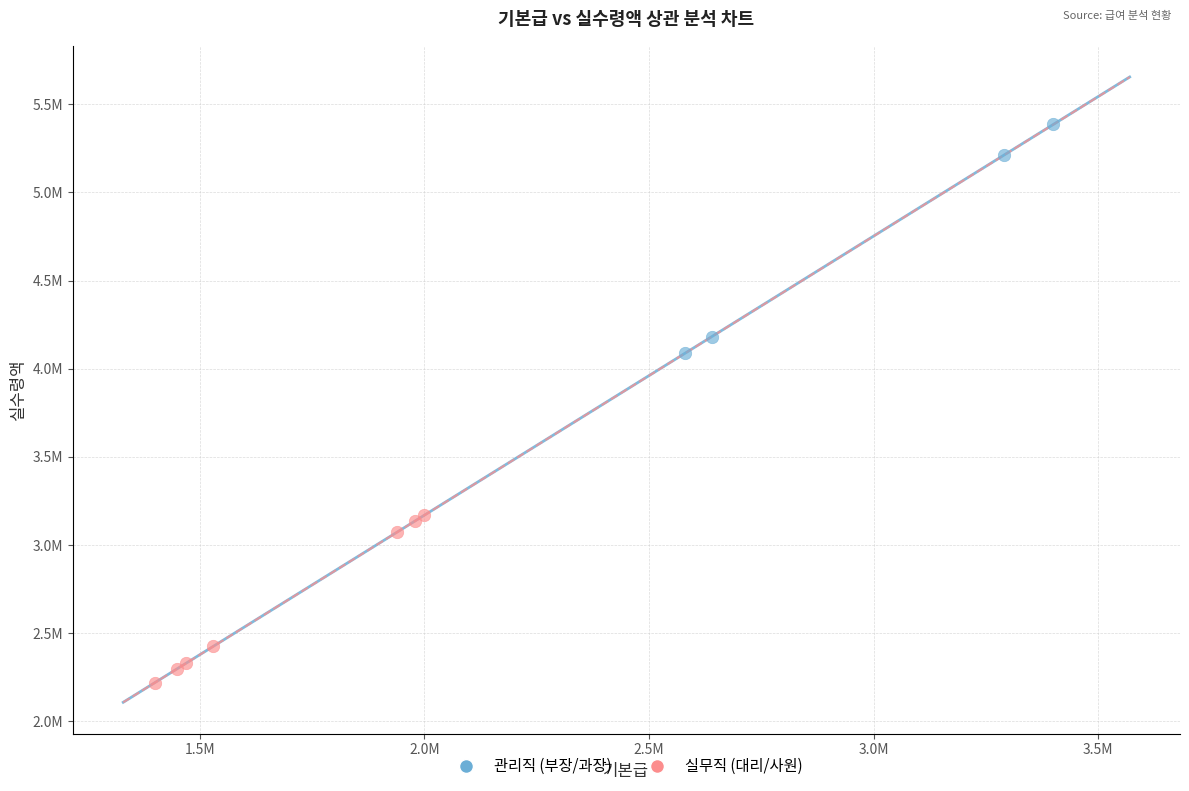

What are all the series names shown in the legend?

관리직 (부장/과장), 실무직 (대리/사원)